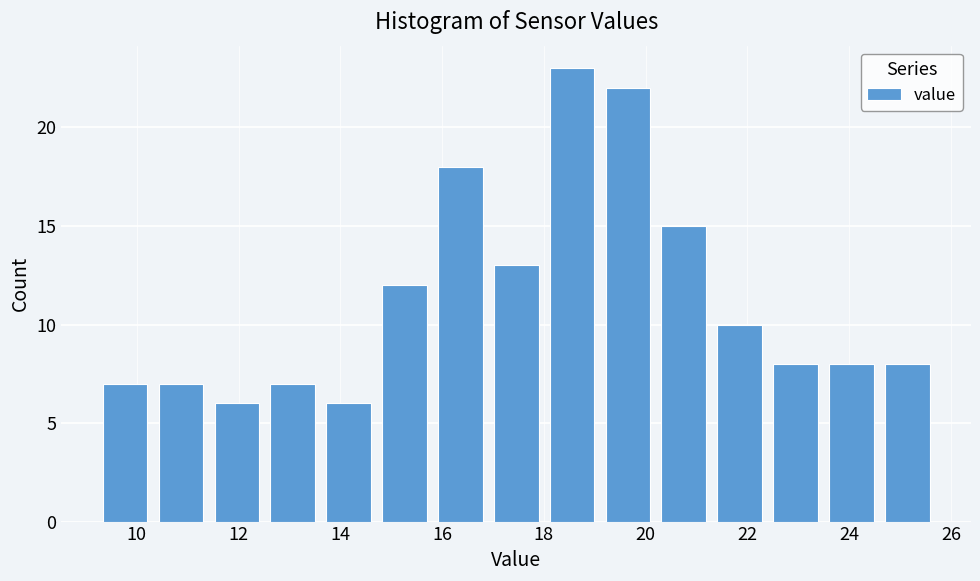

Reading left to right, list every bar in this chart as the range it spans on the x-axis followed by its height. Neither the bar edges nor the heights are printed on the chart, so give them approximately, as read against the axes.

9.4 to 10.4: 7
10.4 to 11.6: 7
11.6 to 12.6: 6
12.6 to 13.8: 7
13.8 to 14.8: 6
14.8 to 16.0: 12
16.0 to 17.0: 18
17.0 to 18.2: 13
18.2 to 19.2: 23
19.2 to 20.4: 22
20.4 to 21.4: 15
21.4 to 22.6: 10
22.6 to 23.6: 8
23.6 to 24.8: 8
24.8 to 25.8: 8